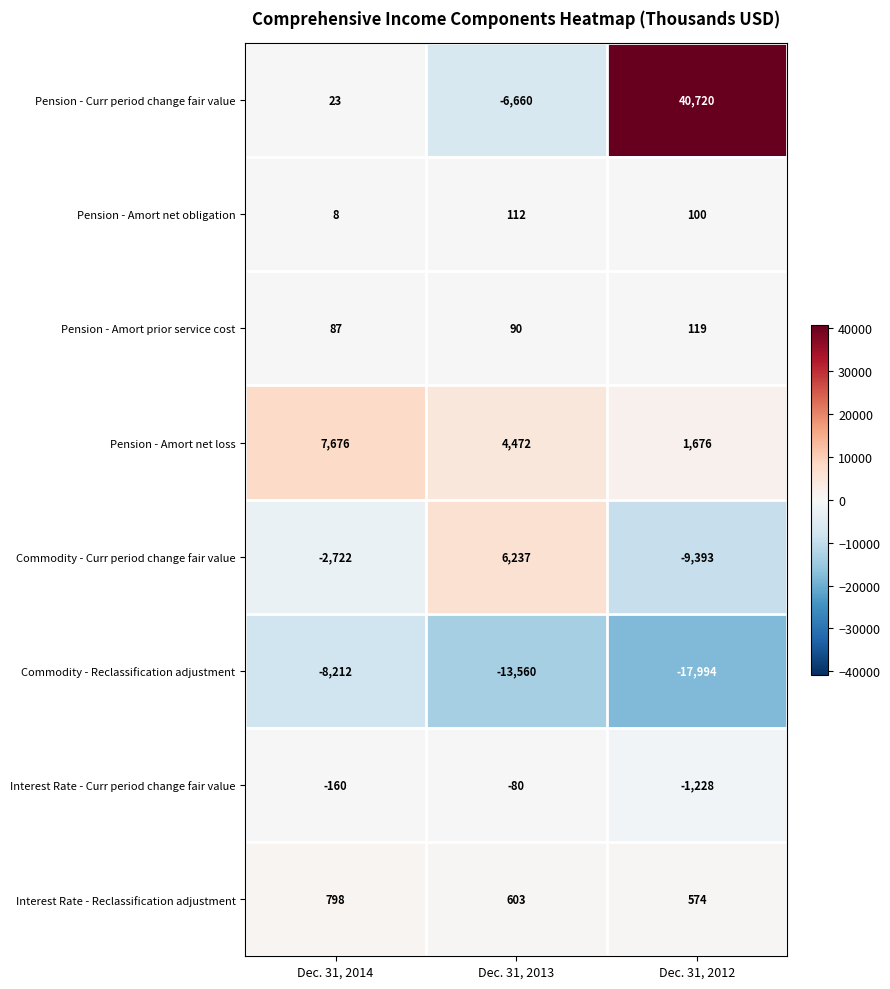

How many data points does each series have?

3